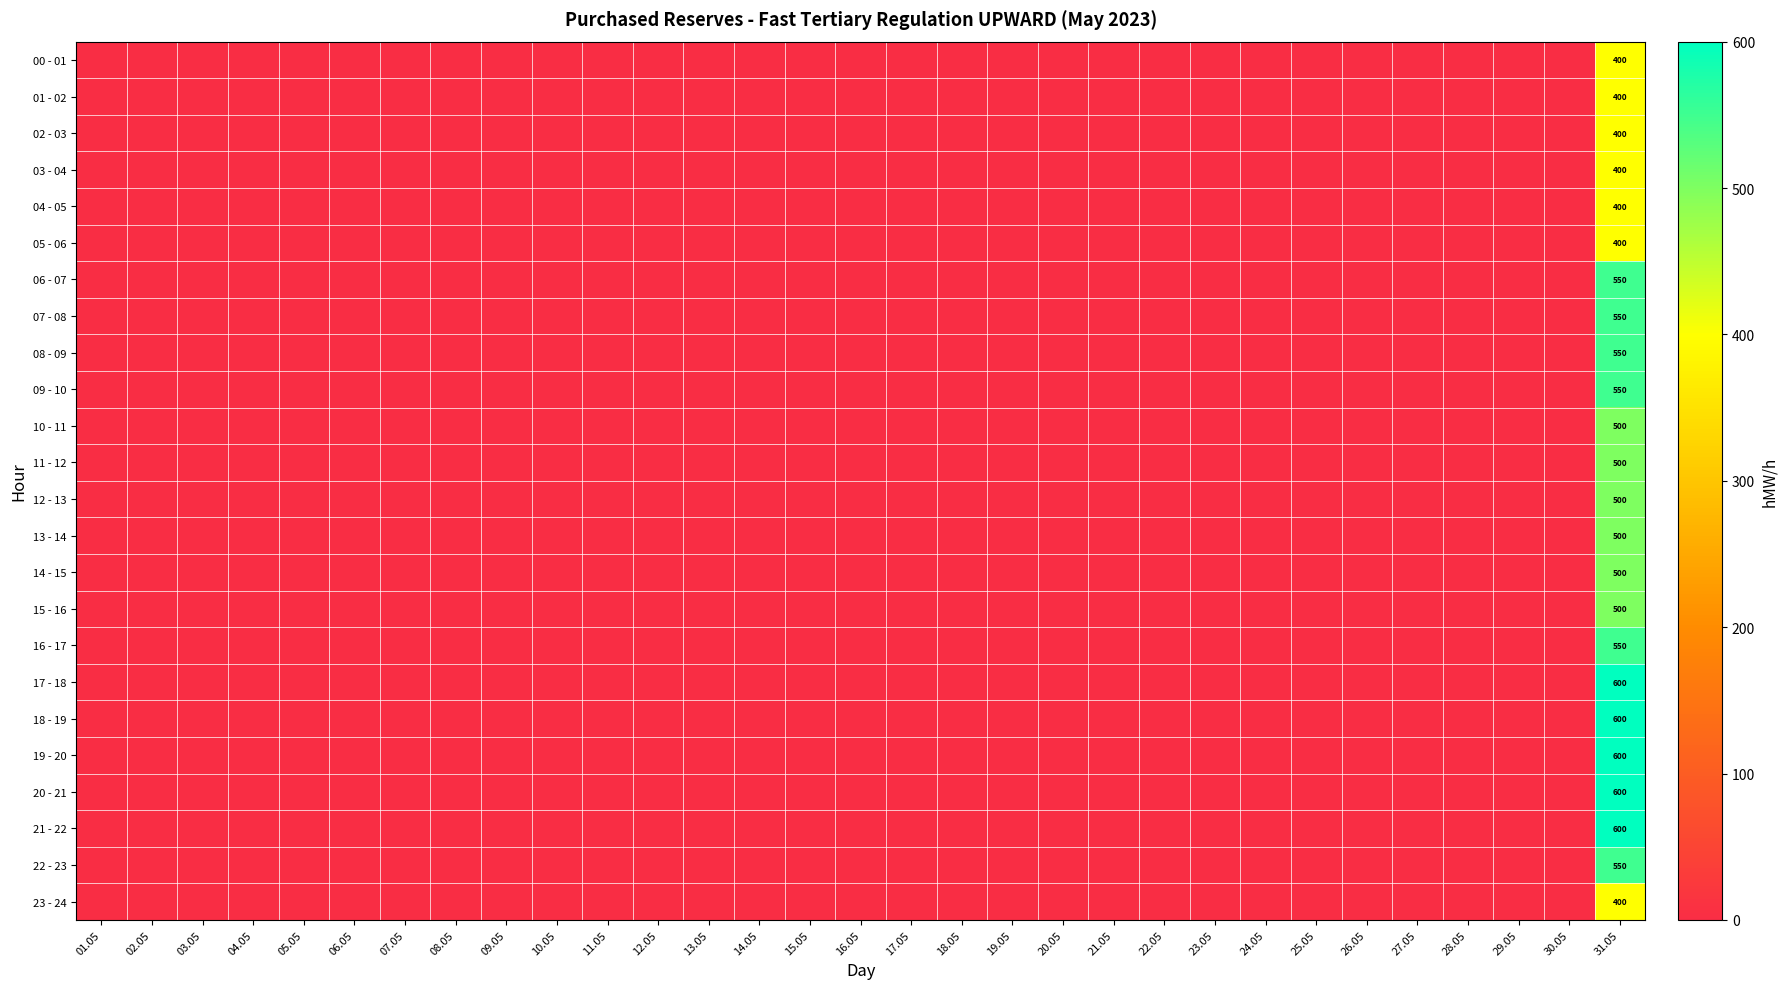

The value of 16 - 17 at 31.05 is 238. True or false?

False